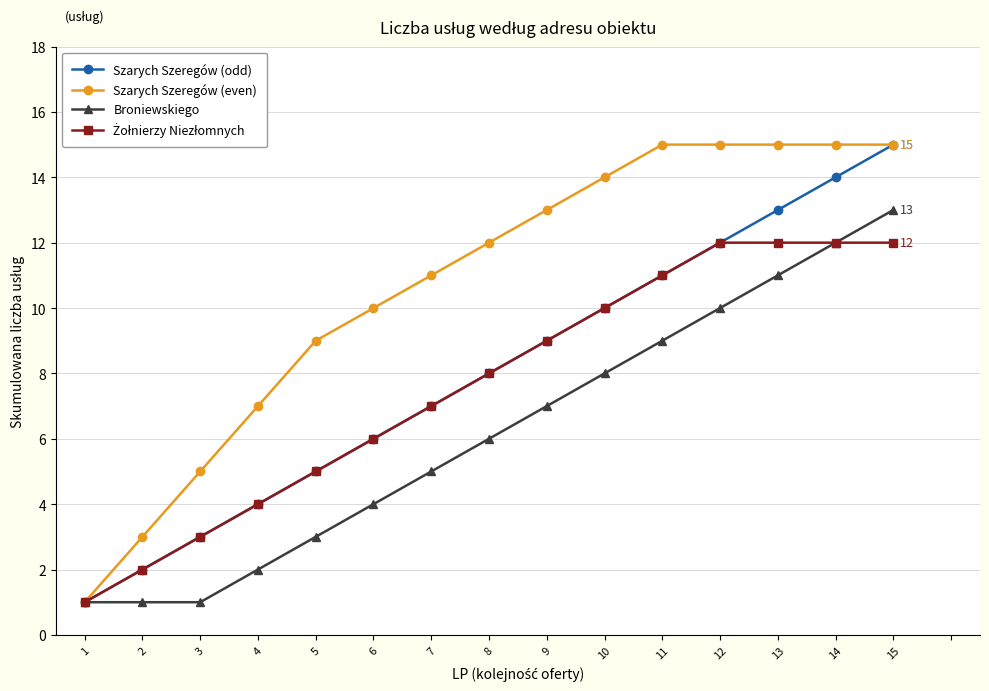

Which series has the largest total across all categories?

Szarych Szeregów (even)